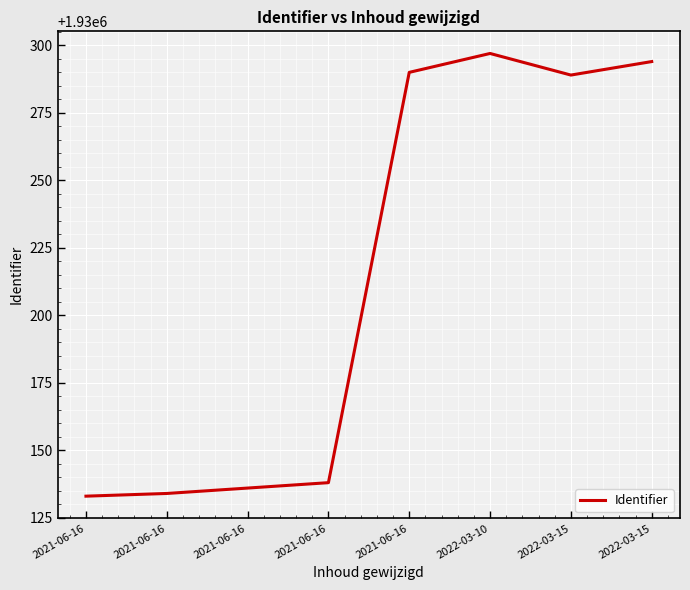

Count the number of data series in this chart.

1